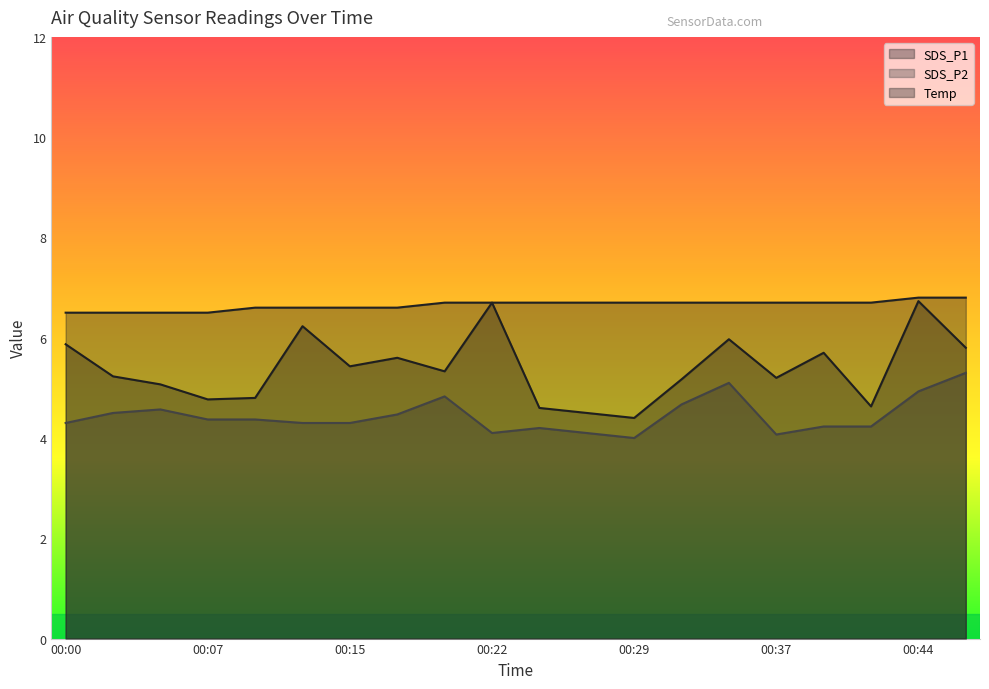

Is it true that SDS_P2 equals 5.3 at 00:46?

True